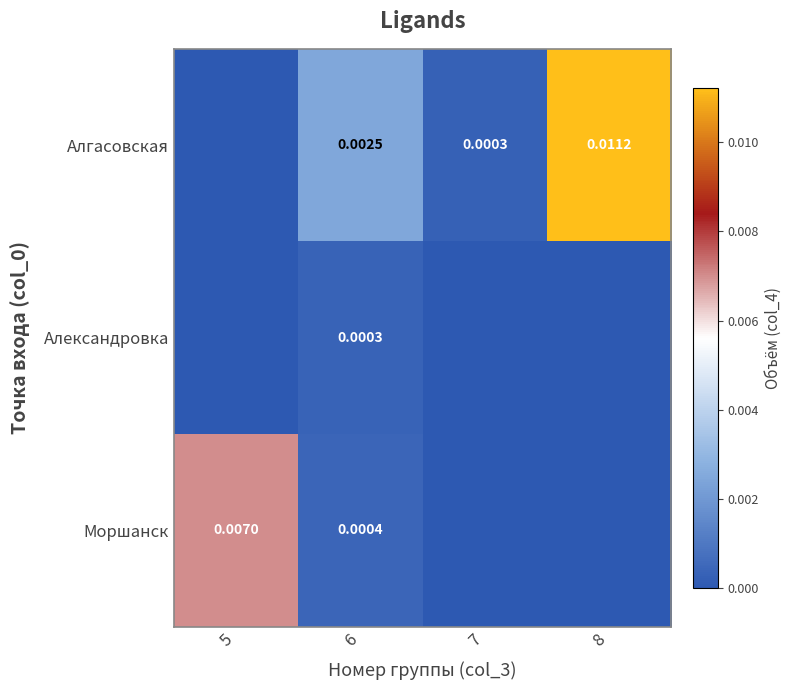

Rank the series at 6 from lowest to highest value.

Александровка, Моршанск, Алгасовская